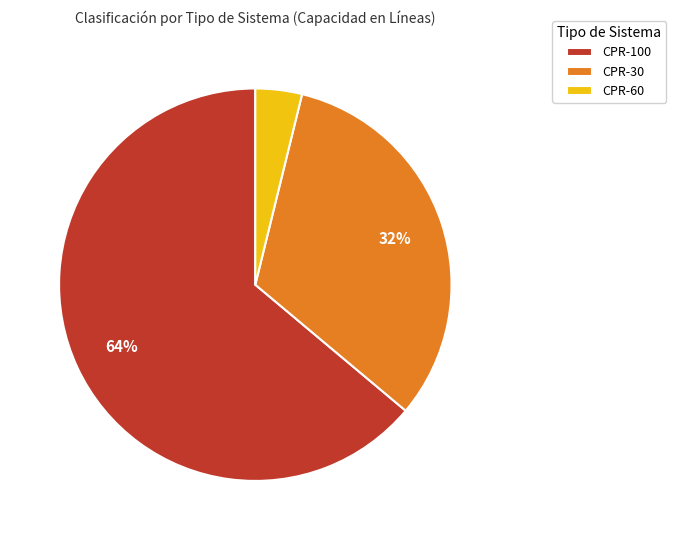

Count the number of slices in the pie.

3